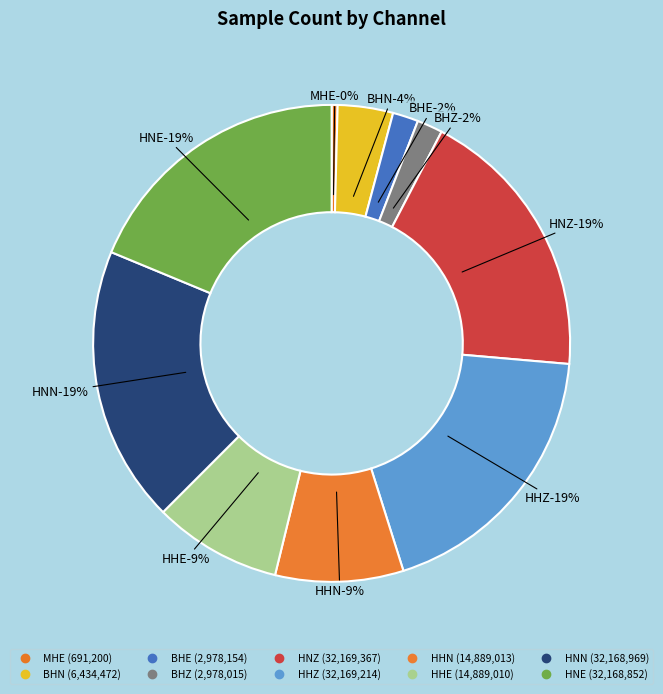

Does HNN account for over 50% of the chart?

No